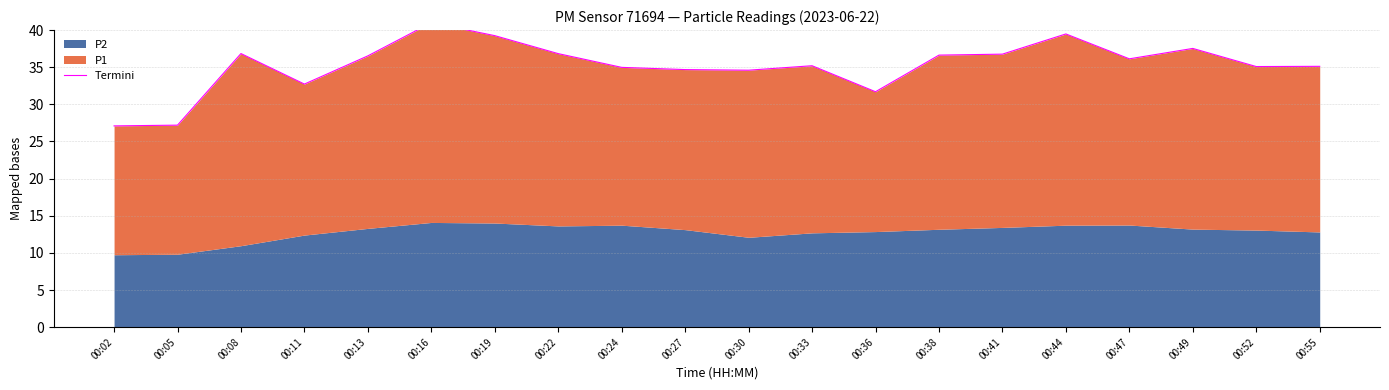

What is the change in value from 00:27 to 00:44?

+4.8